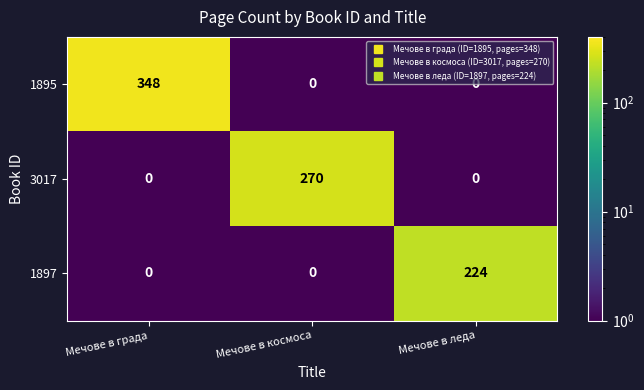

Reading left to right, transcribe all the data shown in this chart.

1895: 348	0	0
3017: 0	270	0
1897: 0	0	224